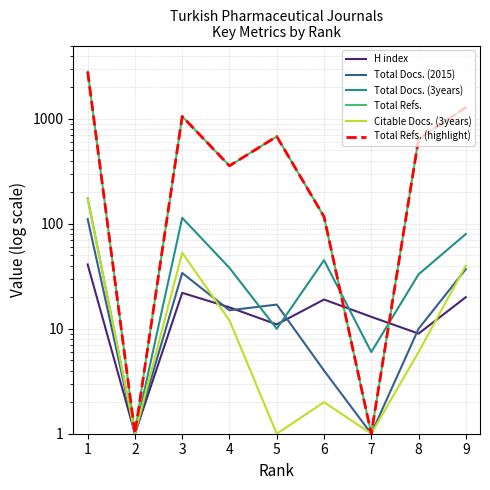

True or false: Total Refs. and Citable Docs. (3years) intersect in this chart.

False